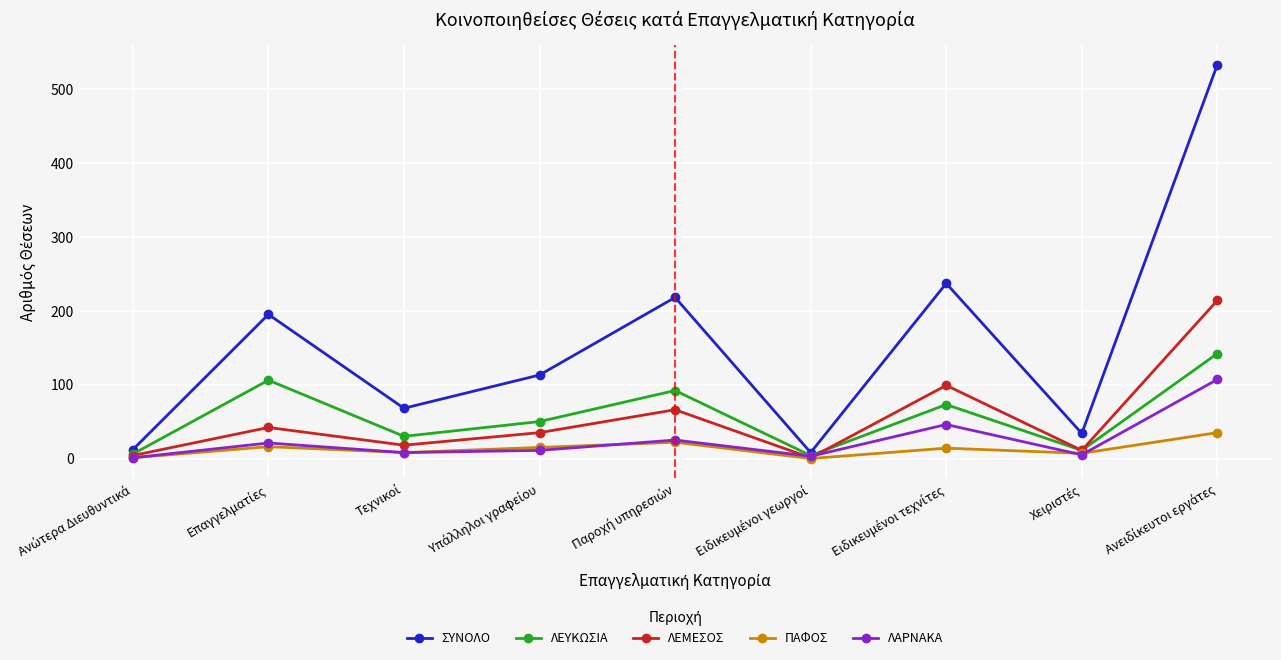

Which series has the largest total across all categories?

ΣΥΝΟΛΟ